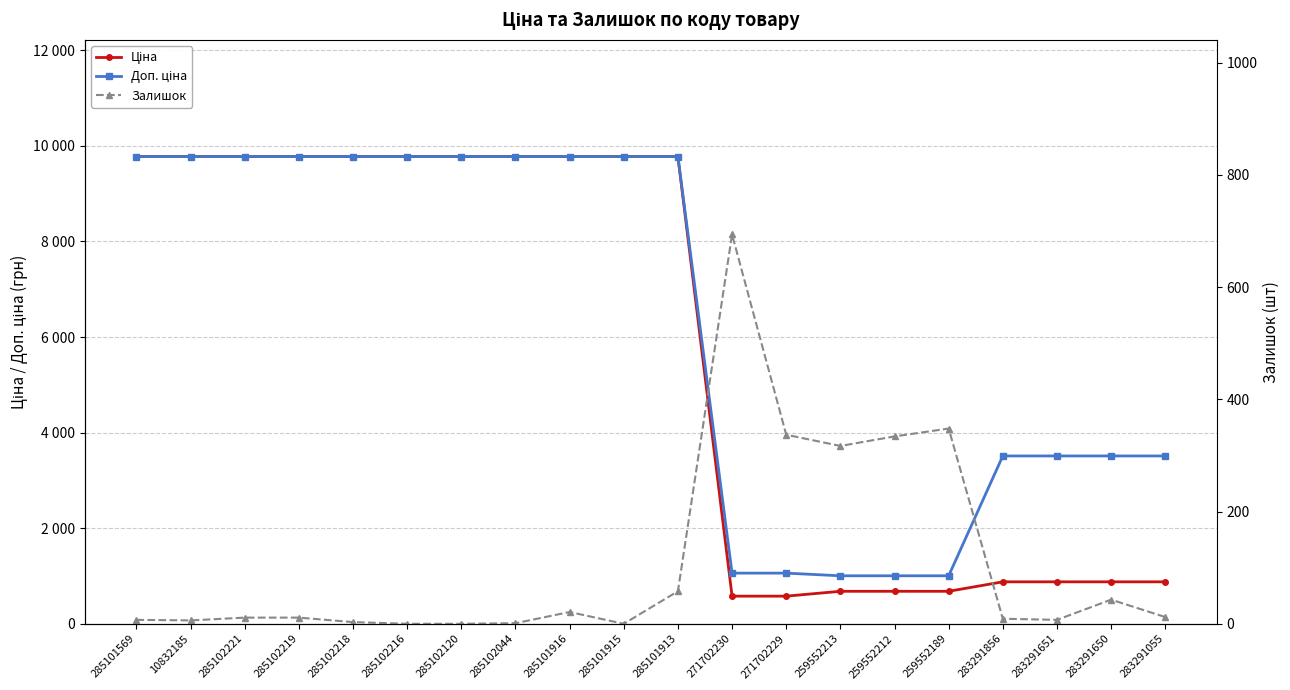

List the labels in order of Доп. ціна value, largest first.

285101569, 10832185, 285102221, 285102219, 285102218, 285102216, 285102120, 285102044, 285101916, 285101915, 285101913, 283291856, 283291651, 283291650, 283291055, 271702230, 271702229, 259552213, 259552212, 259552189